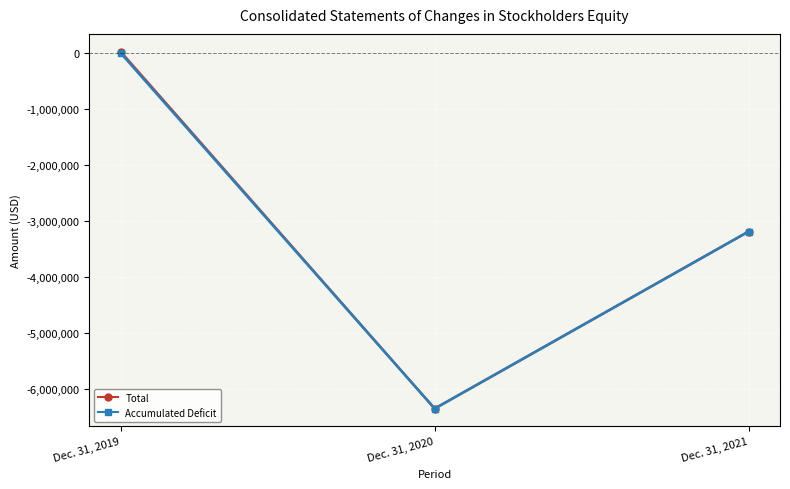

At which category is the sum across all series the highest?

Dec. 31, 2019